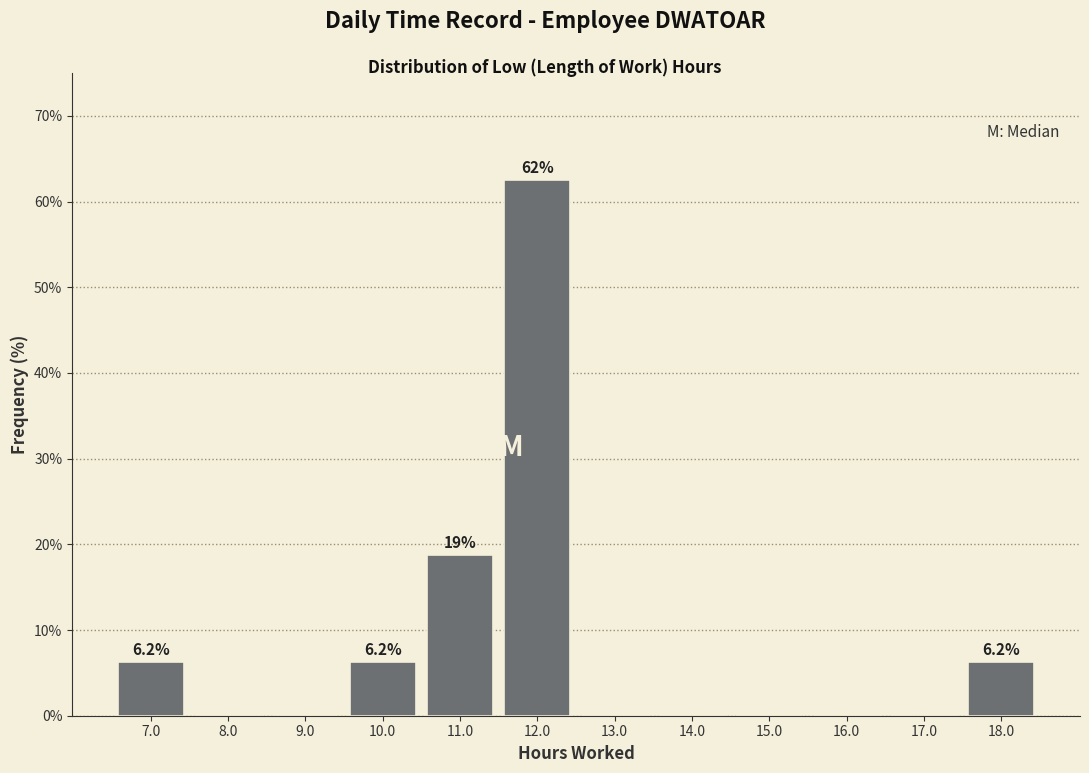

Which range on the x-axis has the tallest bar?

11.5 to 12.5